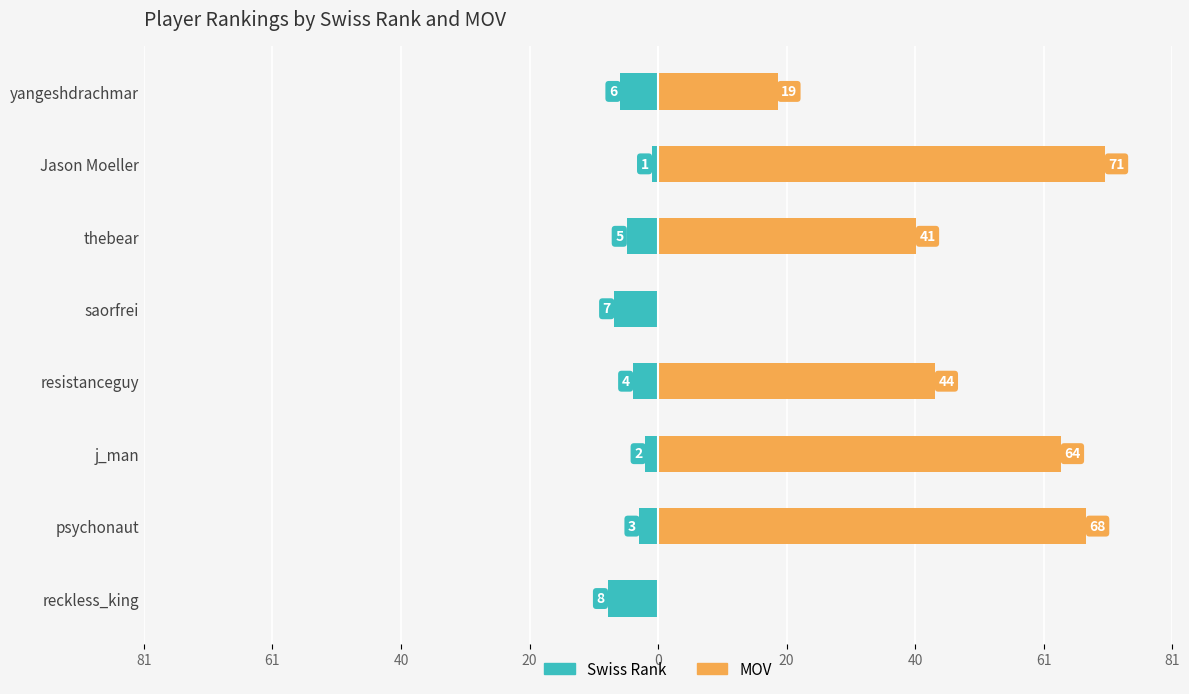

Does the chart contain stacked bars?

No